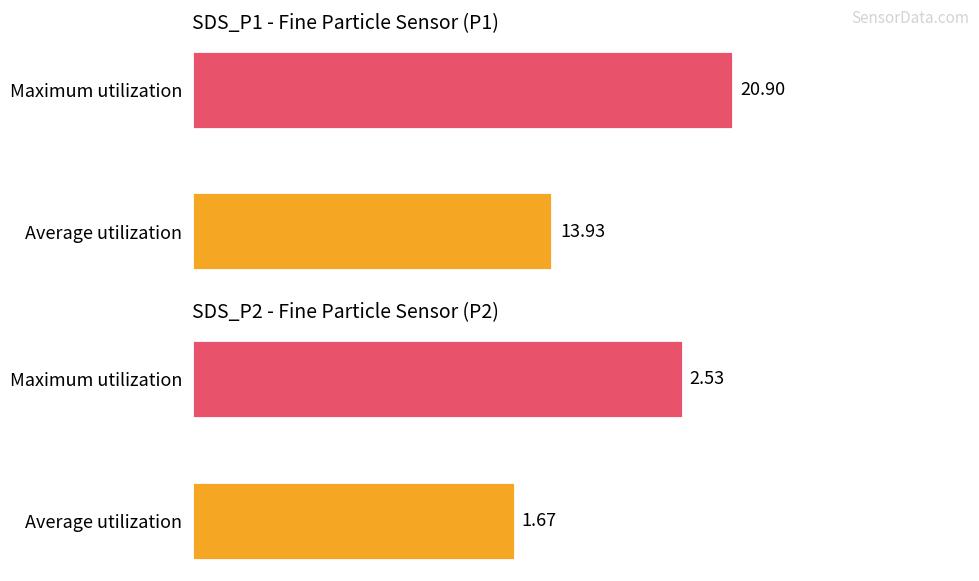

How many data points does each series have?

2